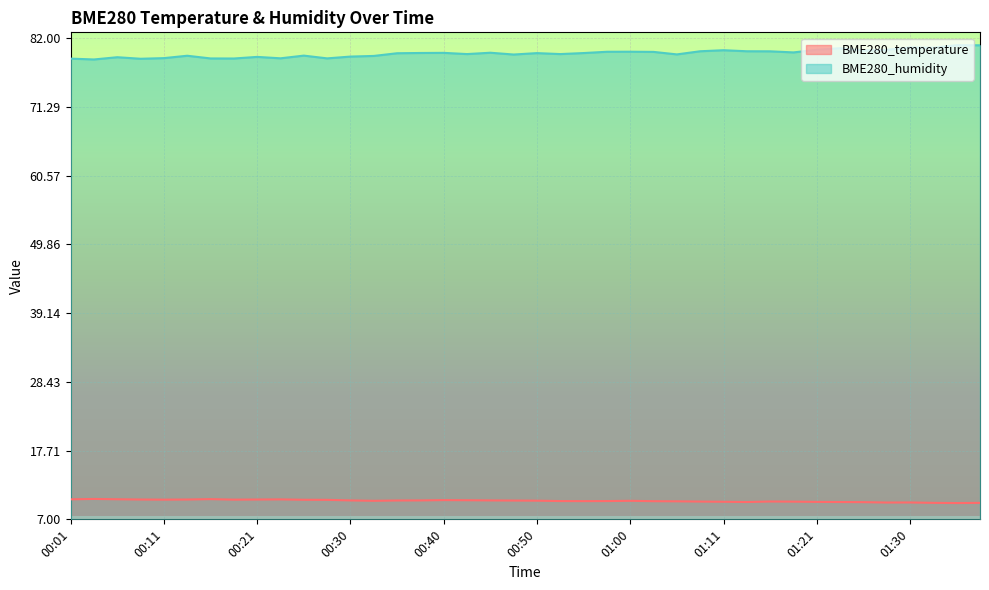

What position from the left is 00:45?

19